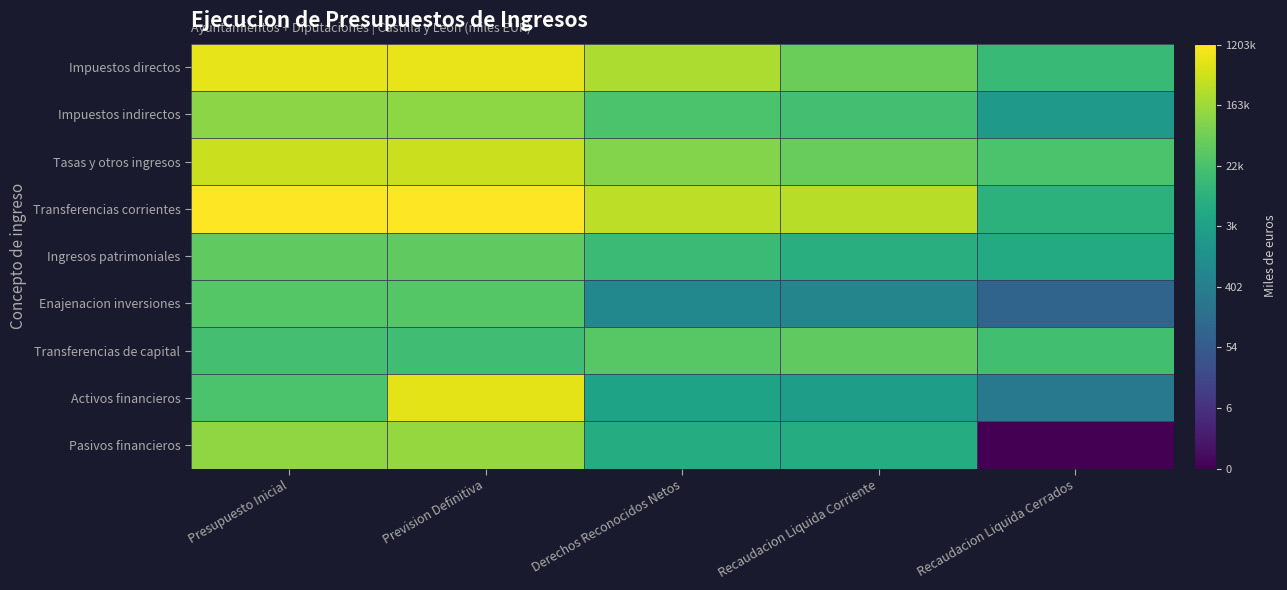

How many distinct data groups are displayed?

9